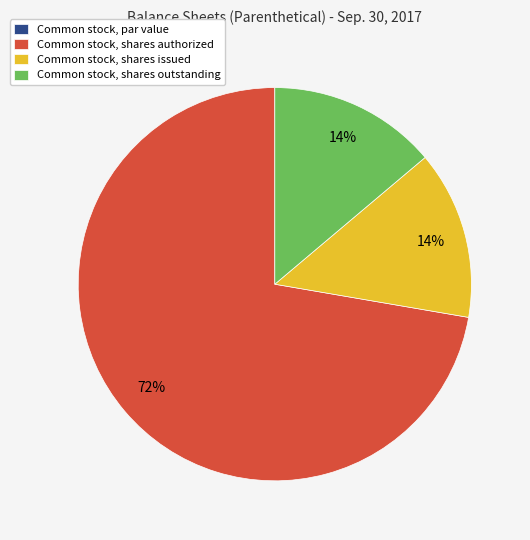

Is the sum of Common stock, shares authorized and Common stock, shares issued greater than half?

Yes